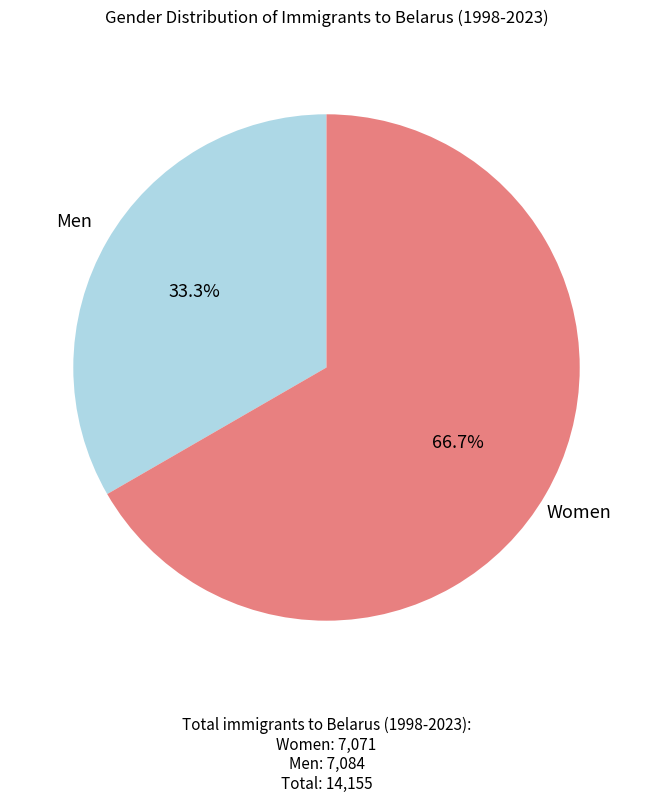

Does any single category account for the majority?

Yes